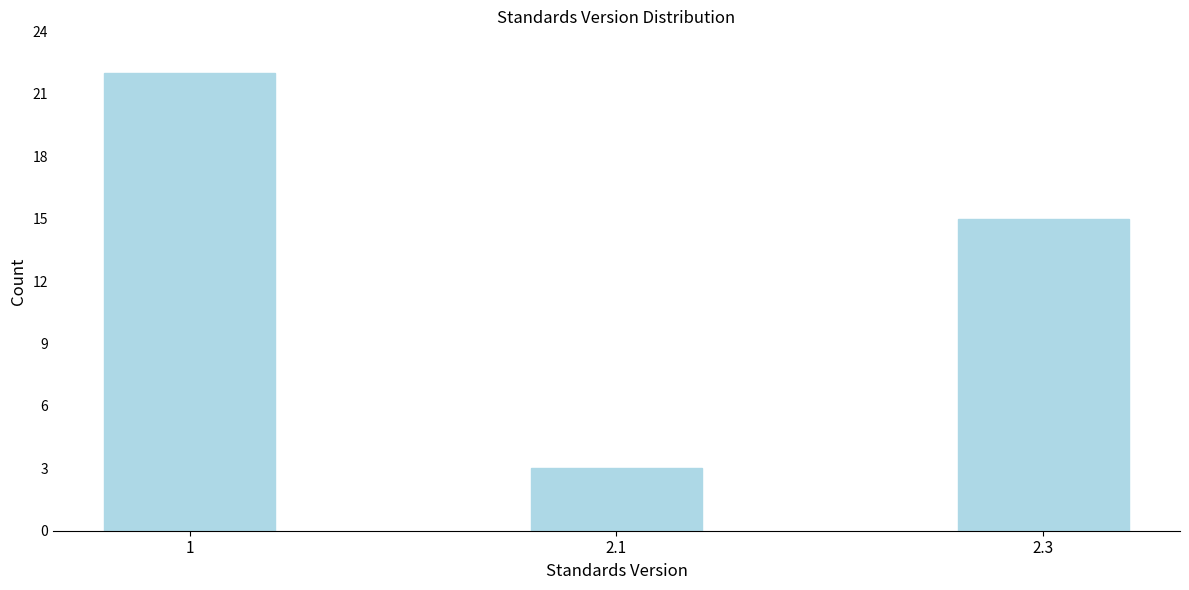

Reading left to right, extract all data points from this chart.

1=22	2.1=3	2.3=15